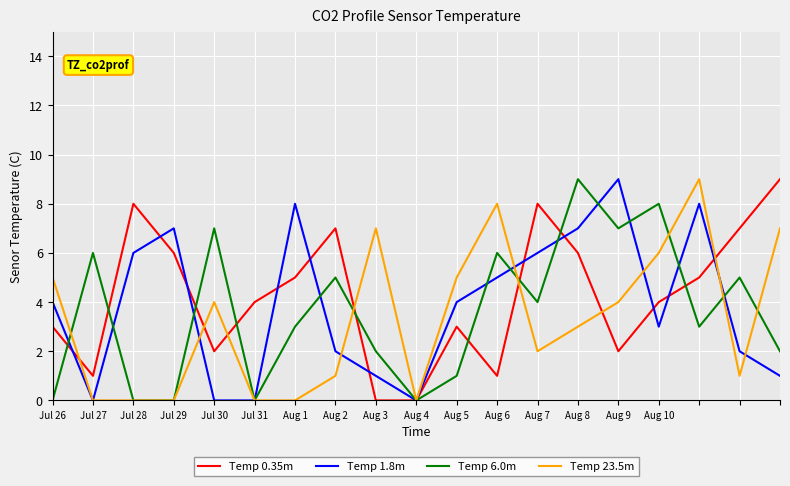

What is the maximum value shown in the chart?

9